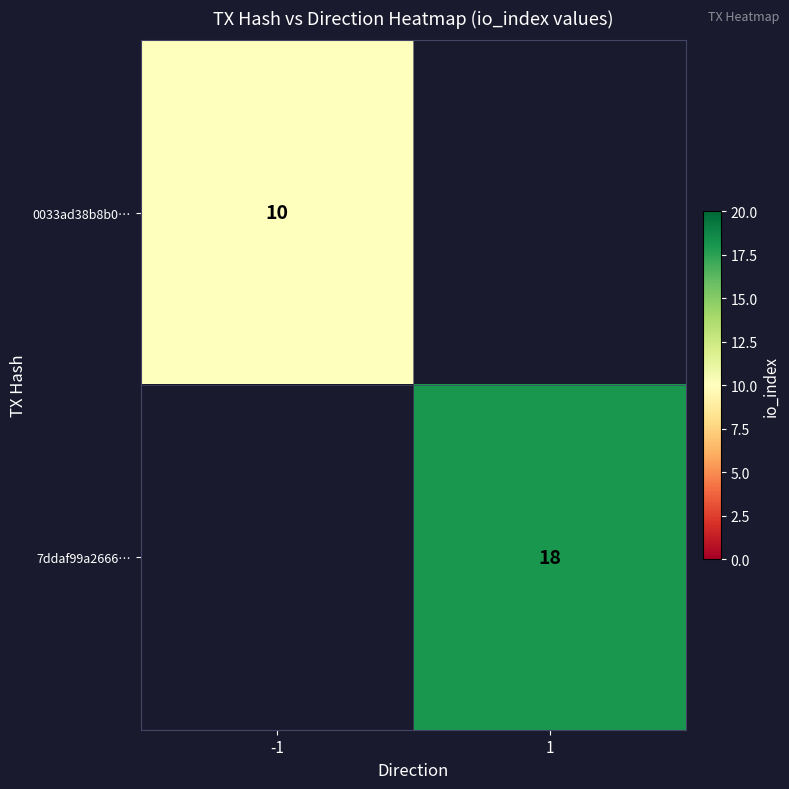

Is it true that 0033ad38b8b0… equals 5 at -1?

False